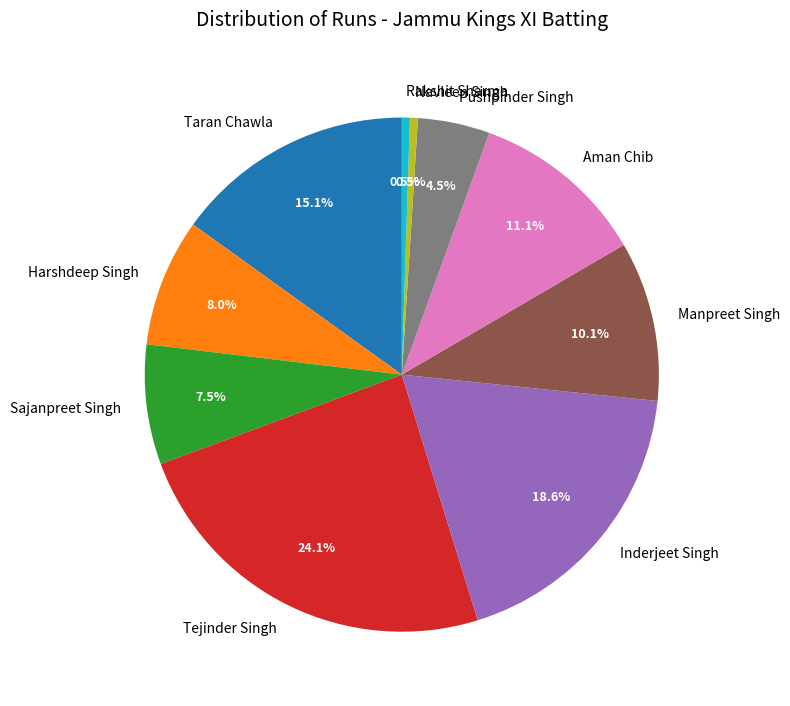

How many segments does this pie chart have?

10